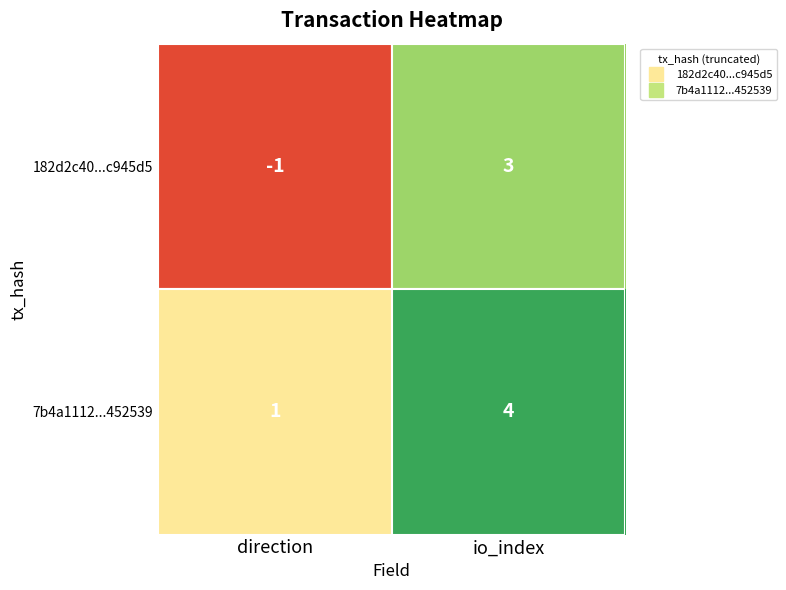

List the series in order of their peak value, lowest first.

182d2c40...c945d5, 7b4a1112...452539